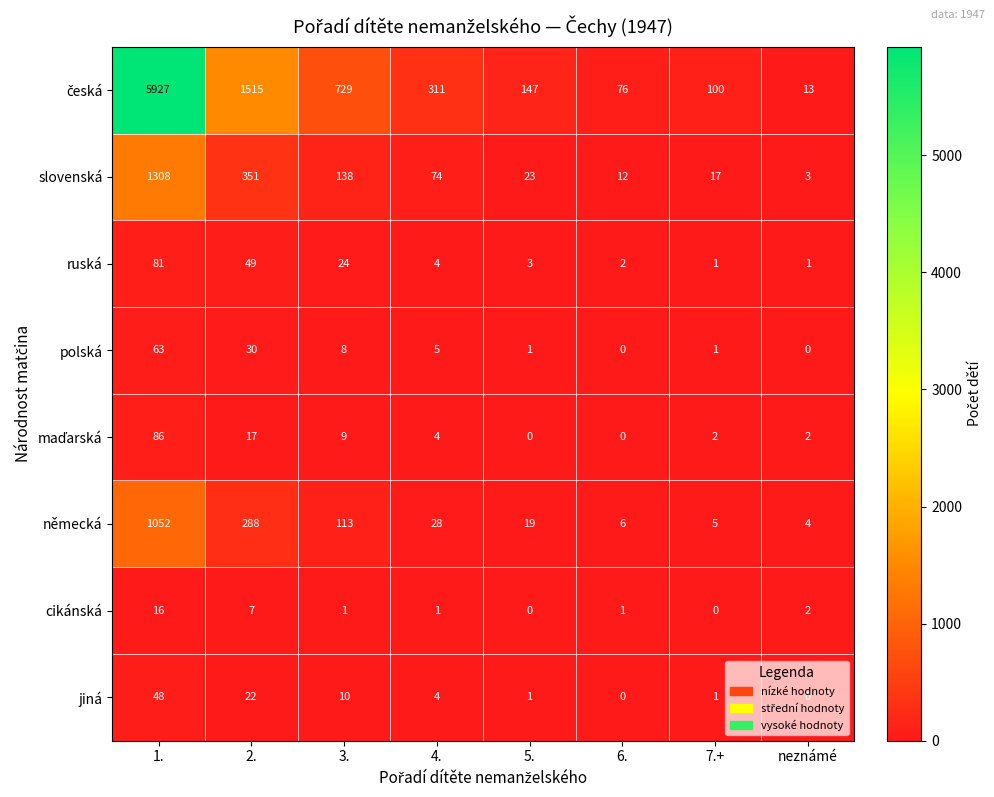

Is the value of jiná at 4. greater than the value of slovenská at 1.?

No